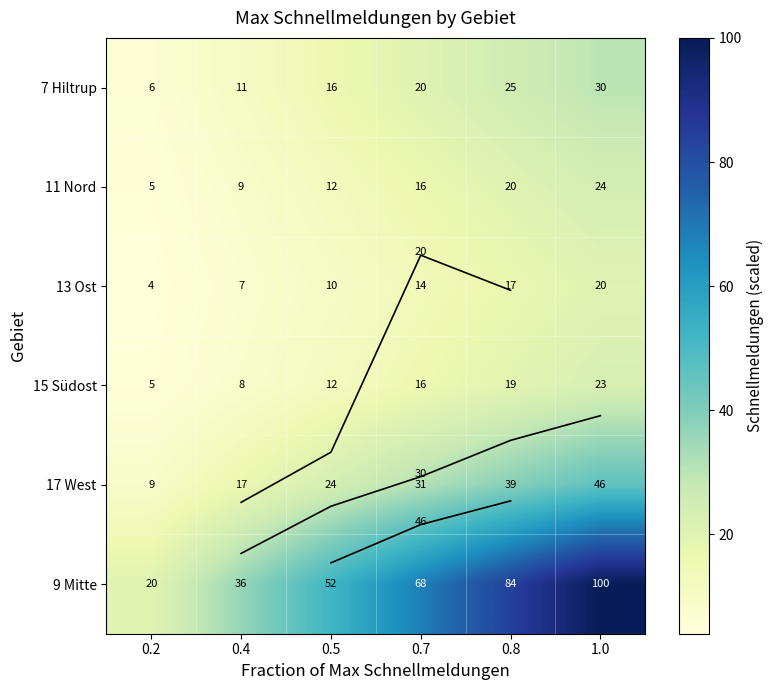

How many categories are shown in the chart?

6